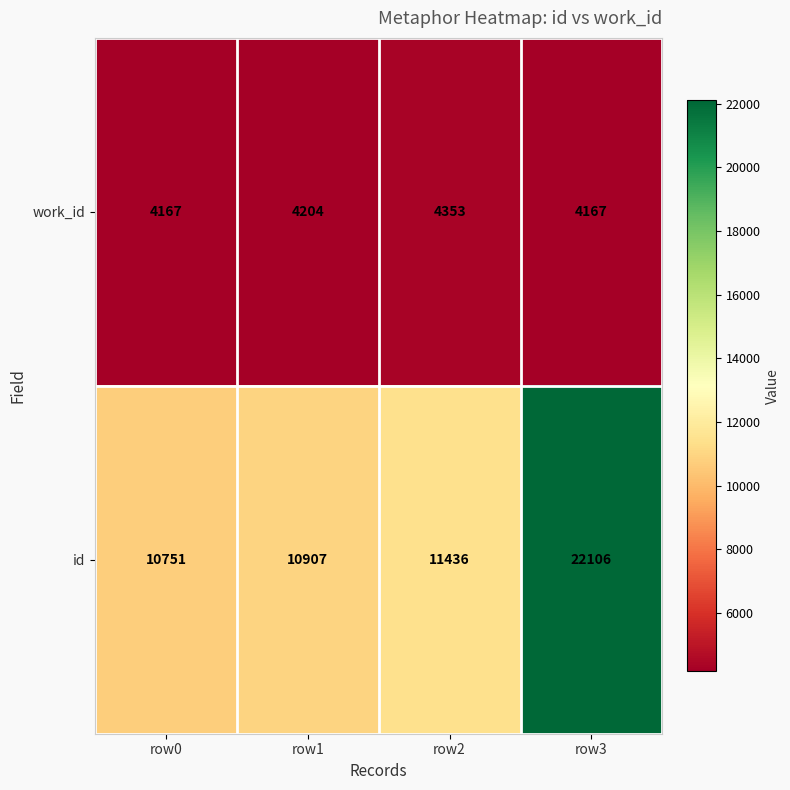

What is the difference between the highest and lowest values at row3?

17939